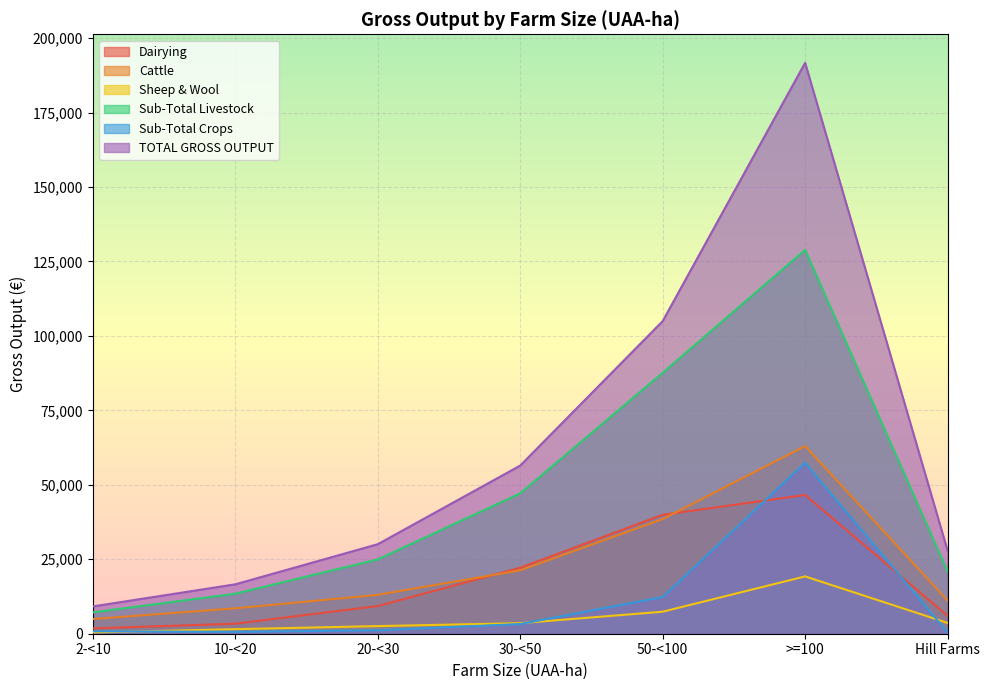

At which category does the chart reach its peak across all series?

>=100